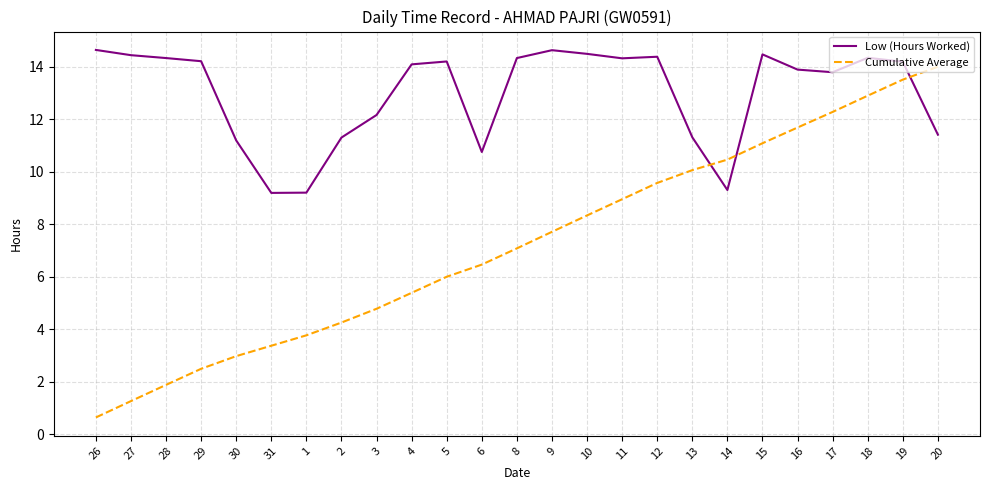

Which category has the highest value in the Cumulative Average series?

20